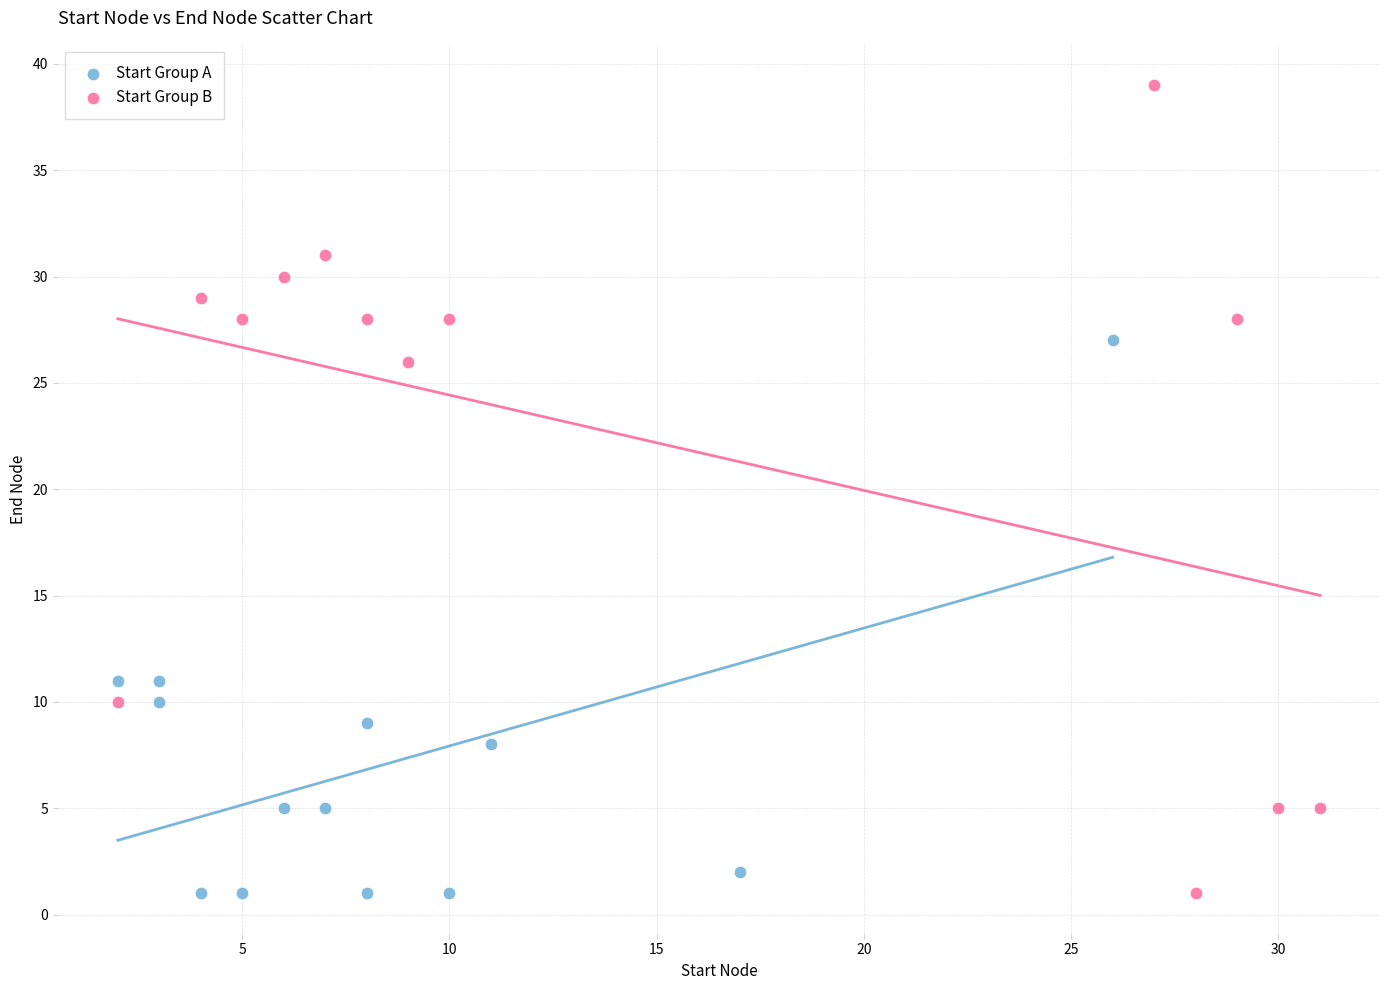

Which series has the widest spread of Y values?

Start Group B